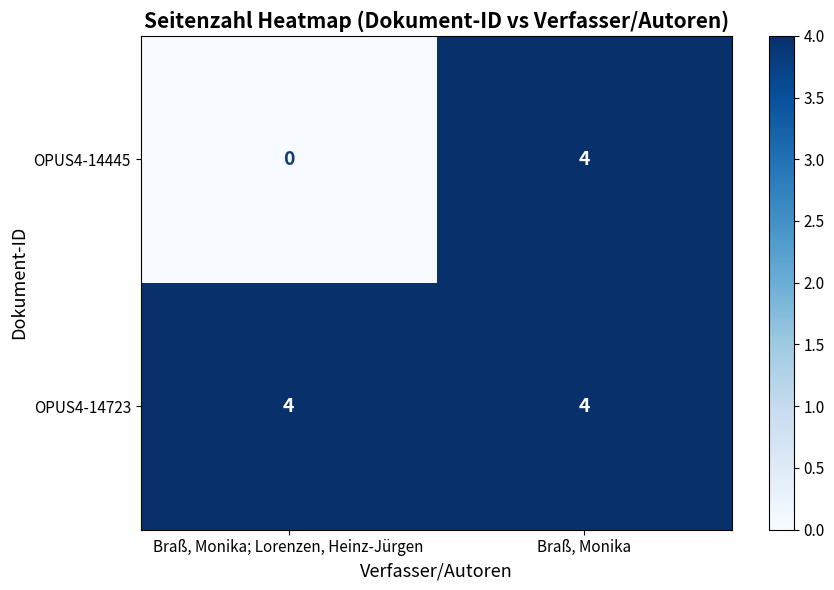

What is the average value of the OPUS4-14723 series?

4